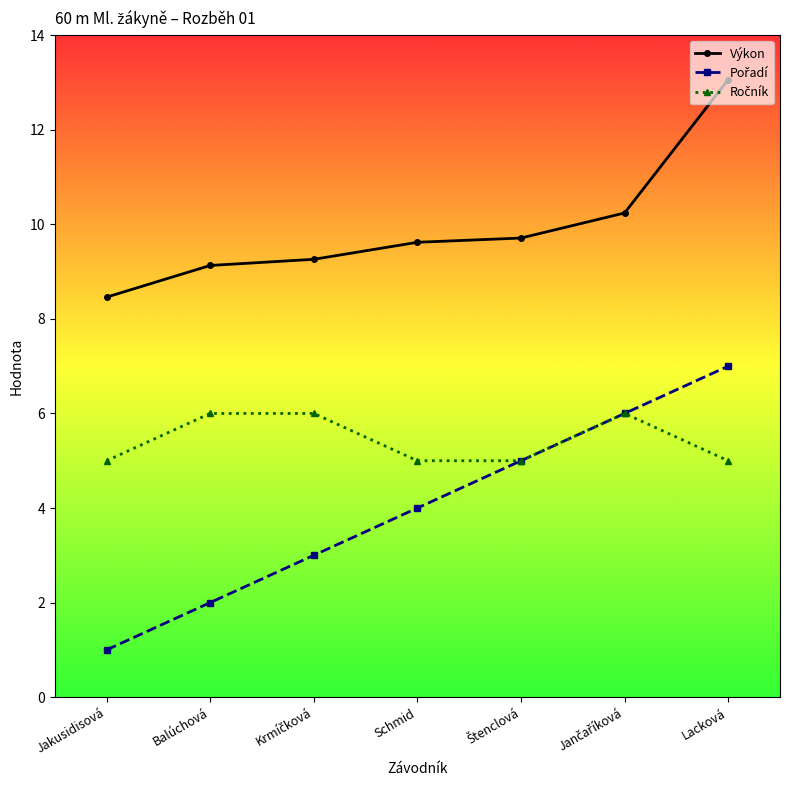

Is it true that Výkon equals 21.3 at Lacková?

False